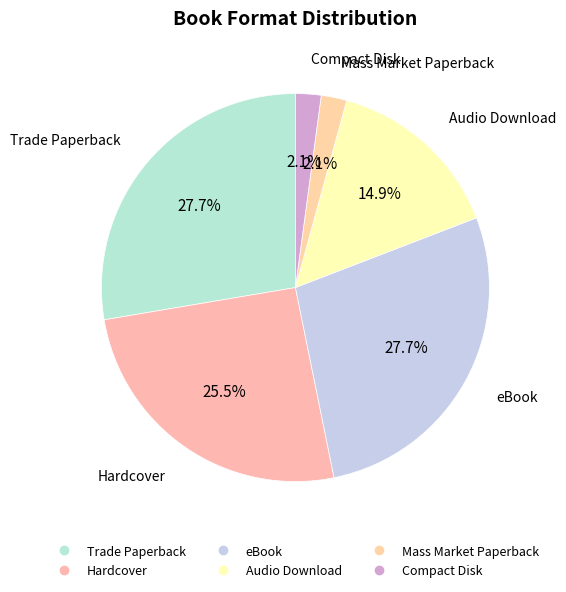

Combined, do Hardcover and Trade Paperback account for over 50%?

Yes